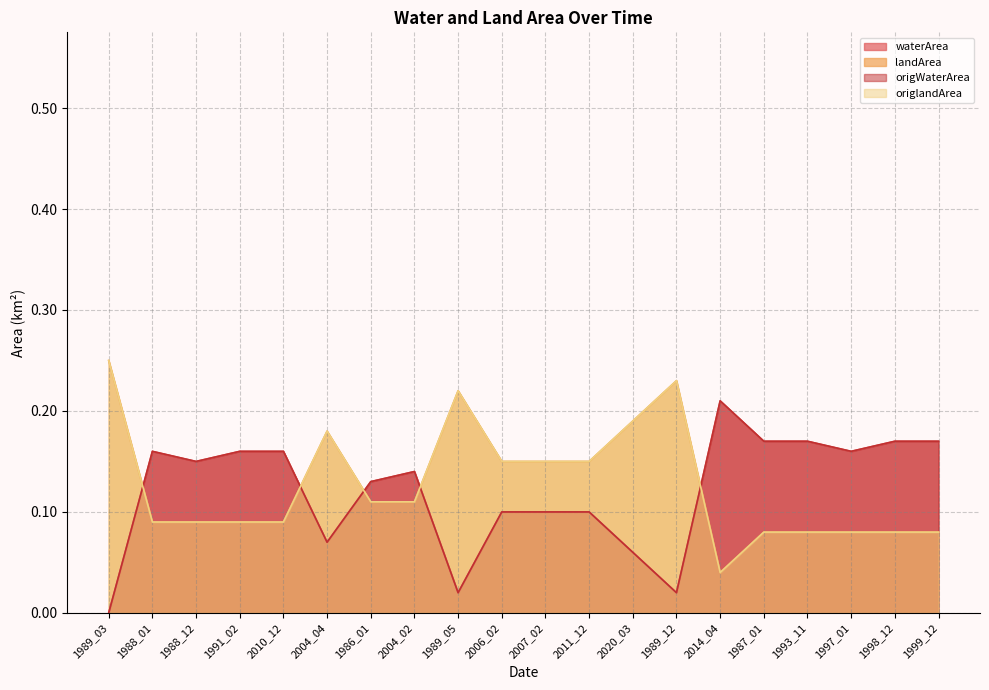

At which label does landArea reach its peak?

1989_03